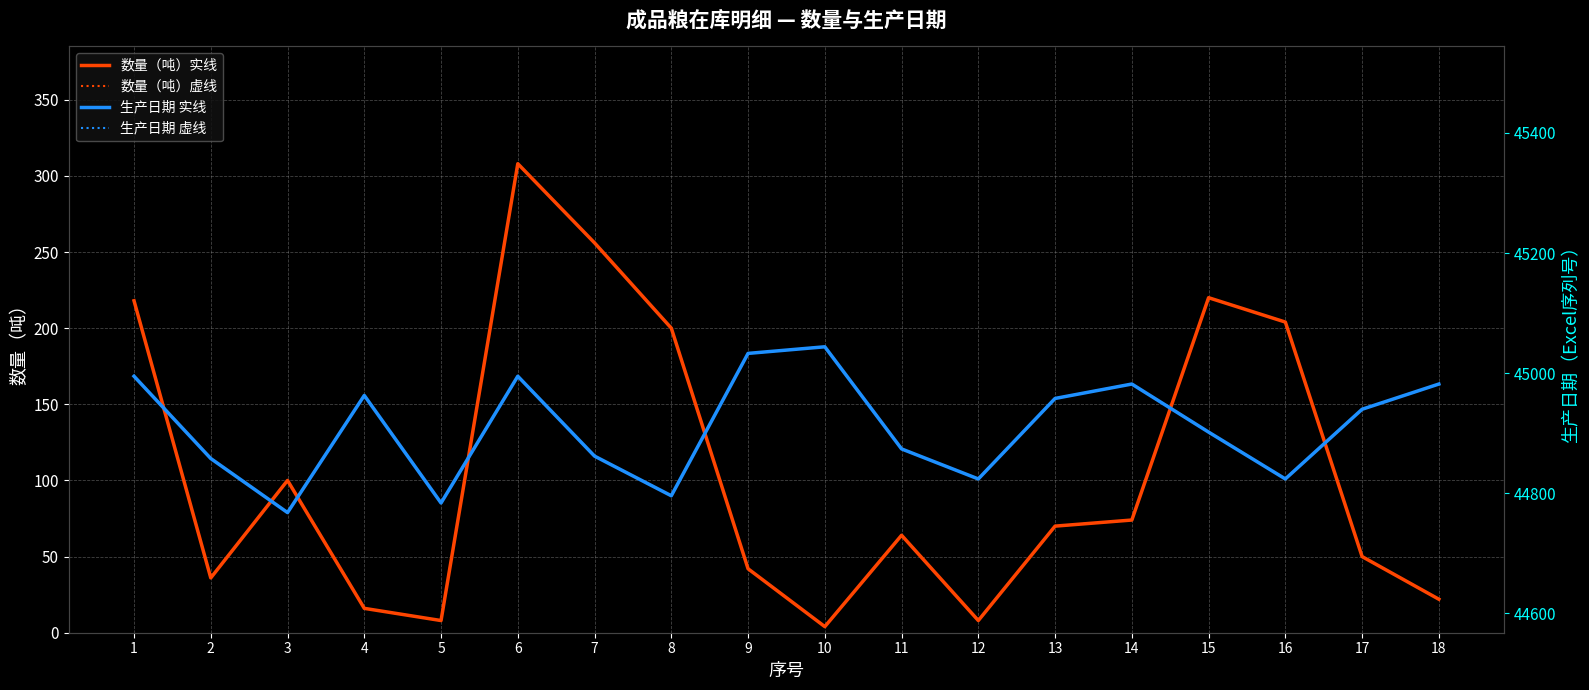

Is it true that 数量（吨）实线 equals 218 at 1?

True